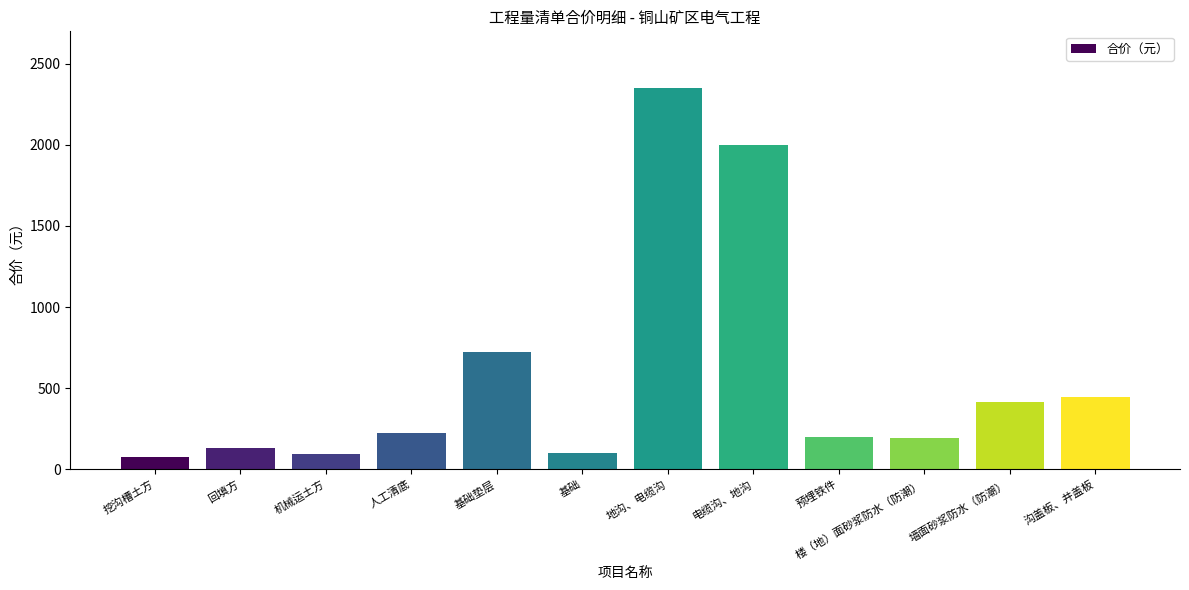

What is the maximum value shown in the chart?

2347.8